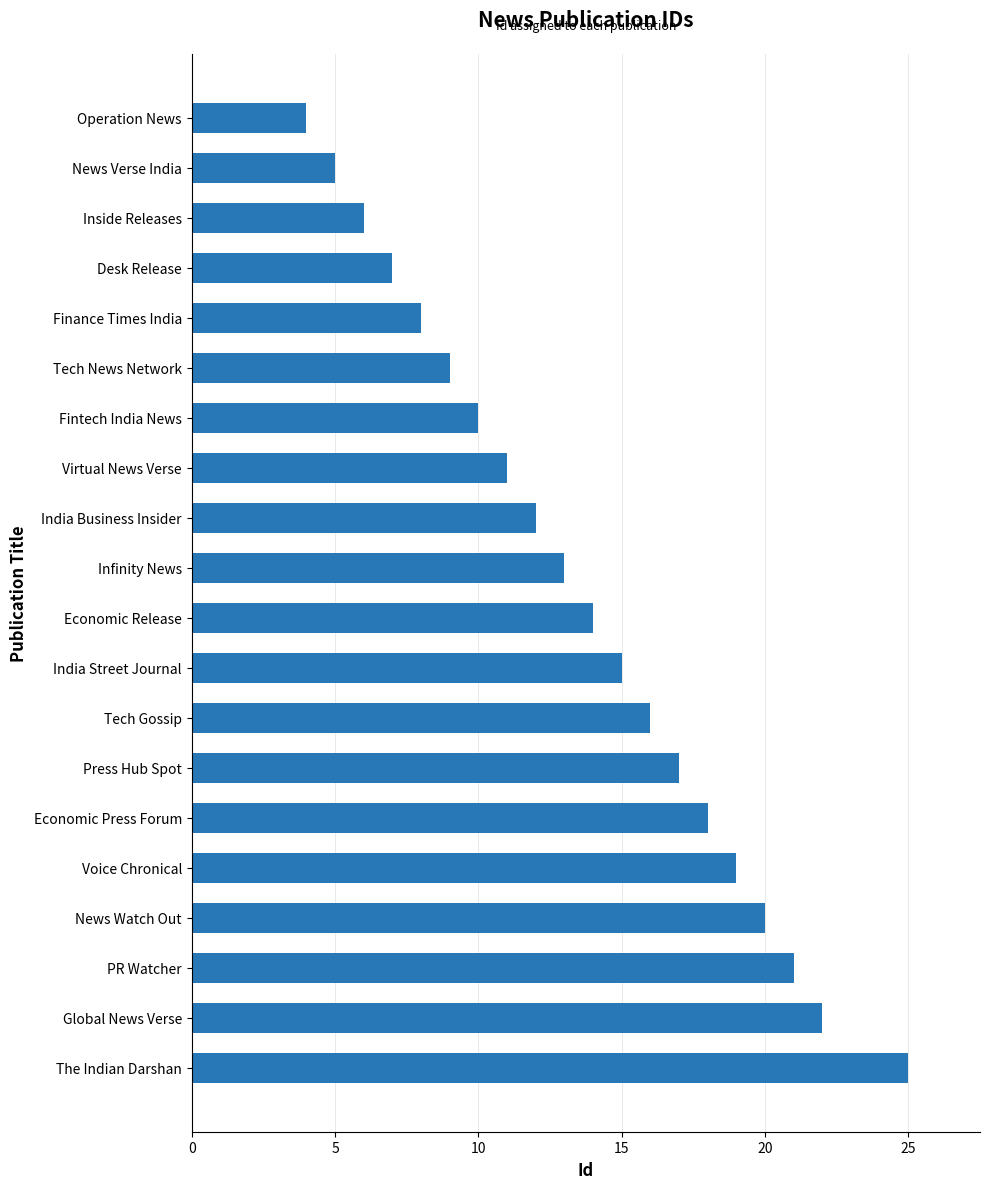

Rank the categories by value from highest to lowest.

The Indian Darshan, Global News Verse, PR Watcher, News Watch Out, Voice Chronical, Economic Press Forum, Press Hub Spot, Tech Gossip, India Street Journal, Economic Release, Infinity News, India Business Insider, Virtual News Verse, Fintech India News, Tech News Network, Finance Times India, Desk Release, Inside Releases, News Verse India, Operation News